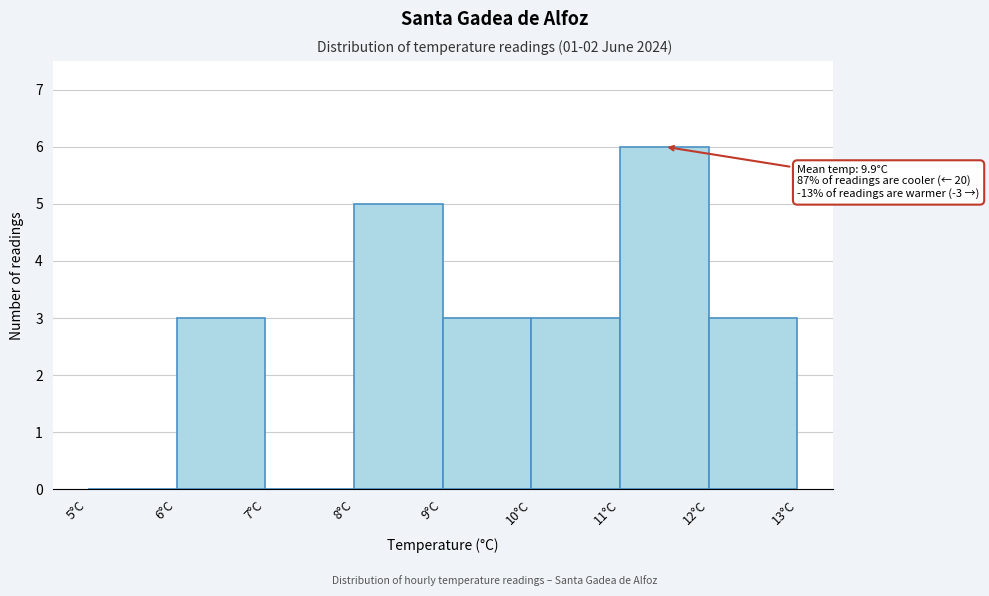

Which range on the x-axis has the tallest bar?

11 to 12